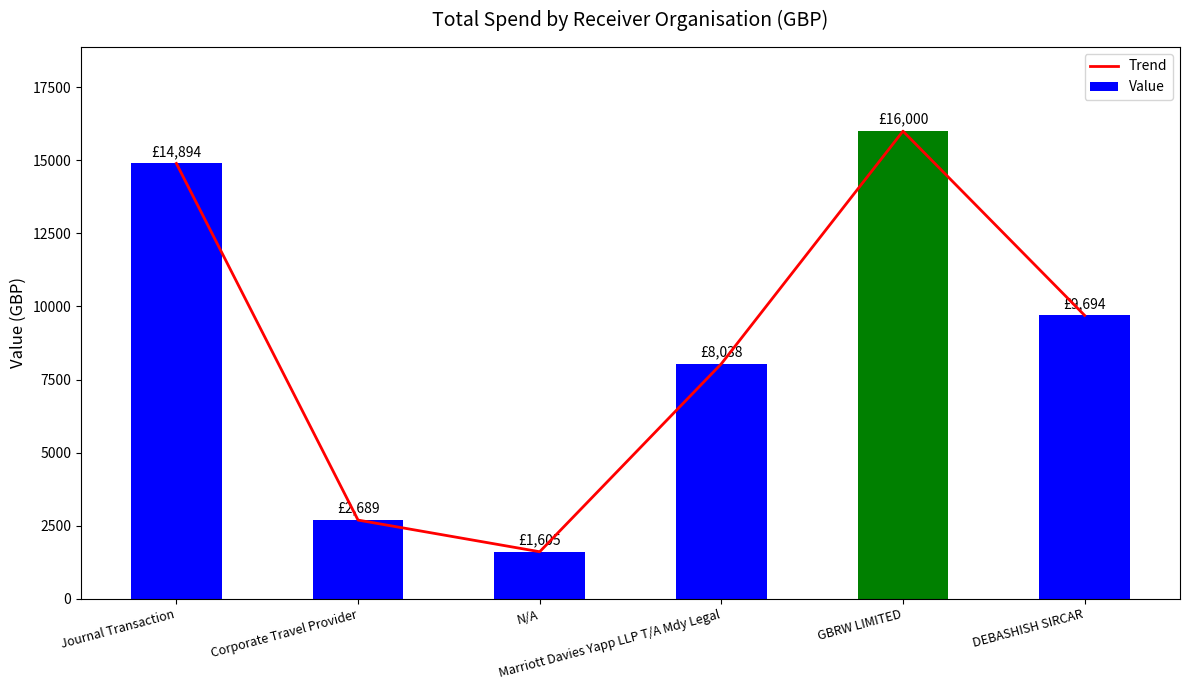

Which series changed the most between Journal Transaction and Corporate Travel Provider?

Trend